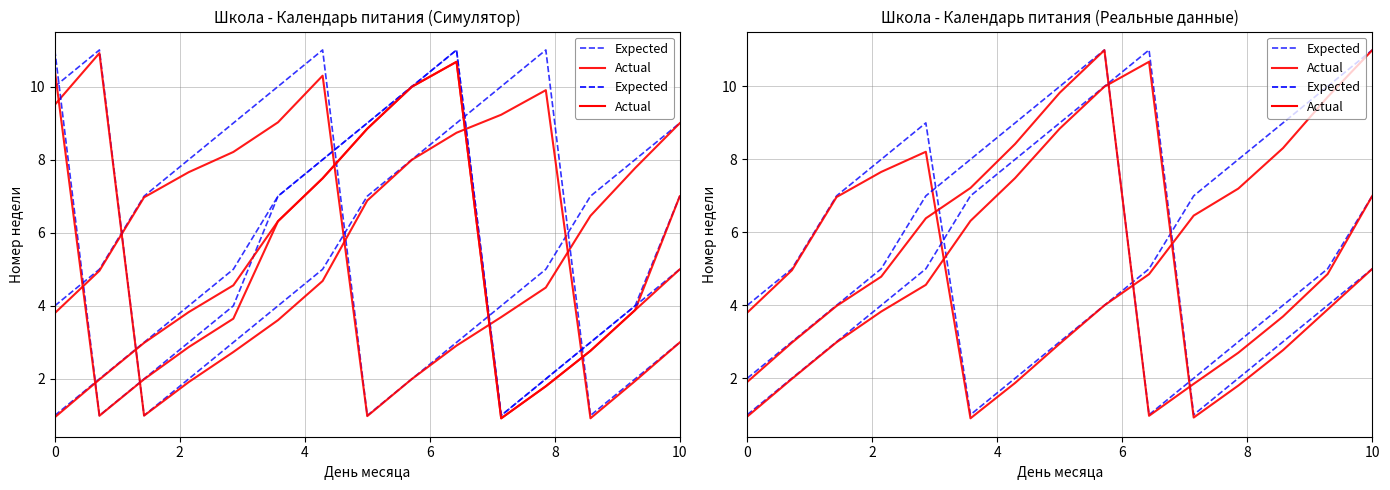

Does the chart display data point markers on the line(s)?

No